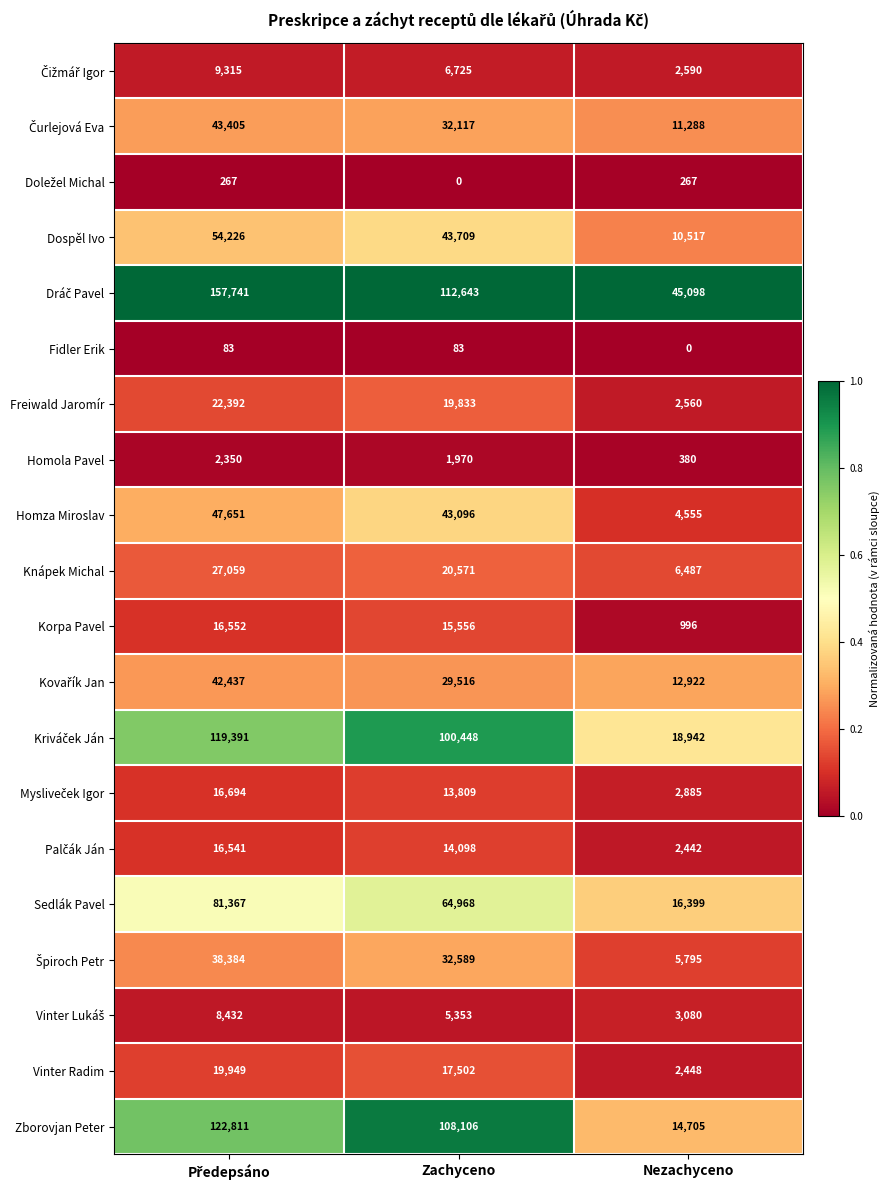

Where is Fidler Erik nearest to the value 41?

Nezachyceno